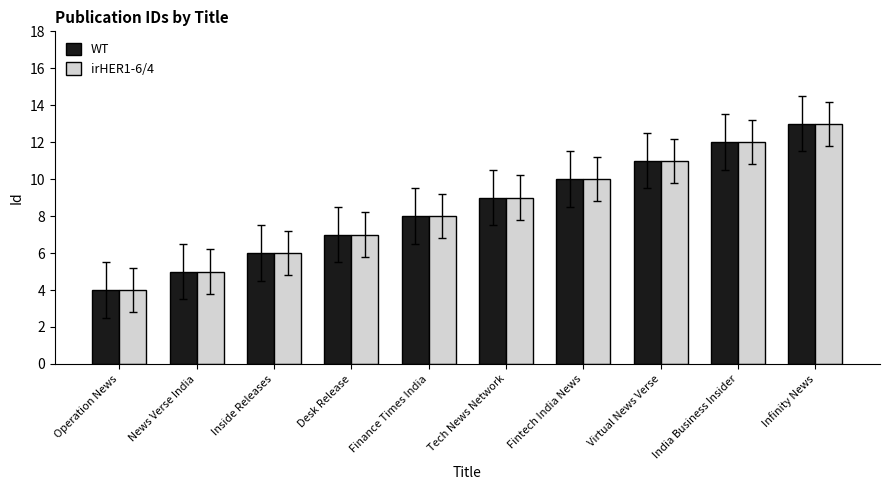

How many bars are there in each group?

2